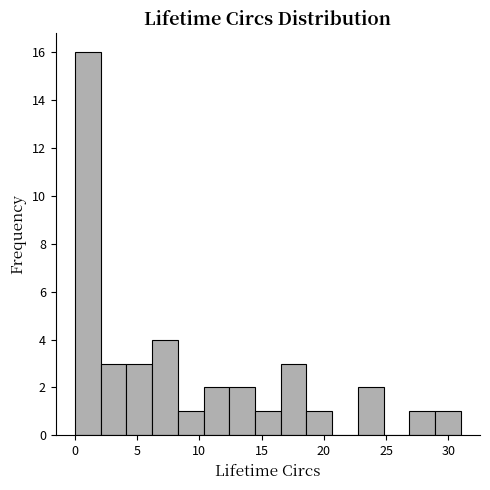

Reading left to right, transcribe this chart: for each bar, give the range it covers on the x-axis and its height. Neither the bar edges nor the heights are printed on the chart, so give them approximately, as read against the axes.

0.0 to 2.0: 16
2.0 to 4.0: 3
4.0 to 6.0: 3
6.0 to 8.5: 4
8.5 to 10.5: 1
10.5 to 12.5: 2
12.5 to 14.5: 2
14.5 to 16.5: 1
16.5 to 18.5: 3
18.5 to 20.5: 1
20.5 to 22.5: 0
22.5 to 25.0: 2
25.0 to 27.0: 0
27.0 to 29.0: 1
29.0 to 31.0: 1